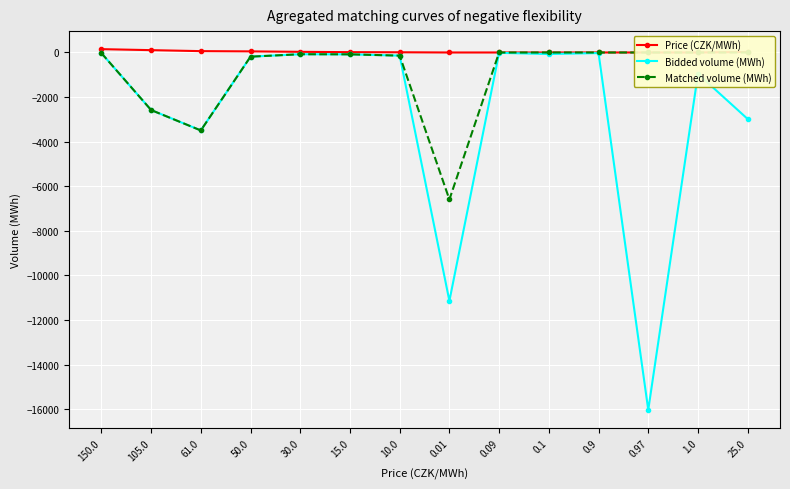

How many data points does each series have?

14